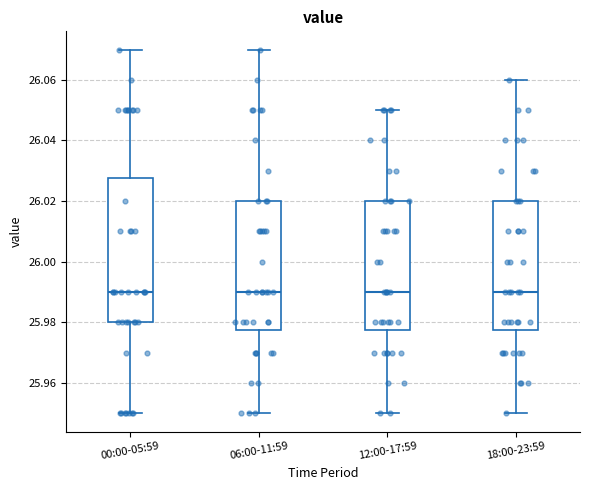

Reading left to right, read every box against the y-axis: the position of its median line, the range the box covers, and the ends of its whiskers. The values are not printed on the chart, so give them approximately, as read against the axis.

00:00-05:59: median 25.990, box 25.980 to 26.028, whiskers 25.950 to 26.070
06:00-11:59: median 25.990, box 25.978 to 26.020, whiskers 25.950 to 26.070
12:00-17:59: median 25.990, box 25.978 to 26.020, whiskers 25.950 to 26.050
18:00-23:59: median 25.990, box 25.978 to 26.020, whiskers 25.950 to 26.060